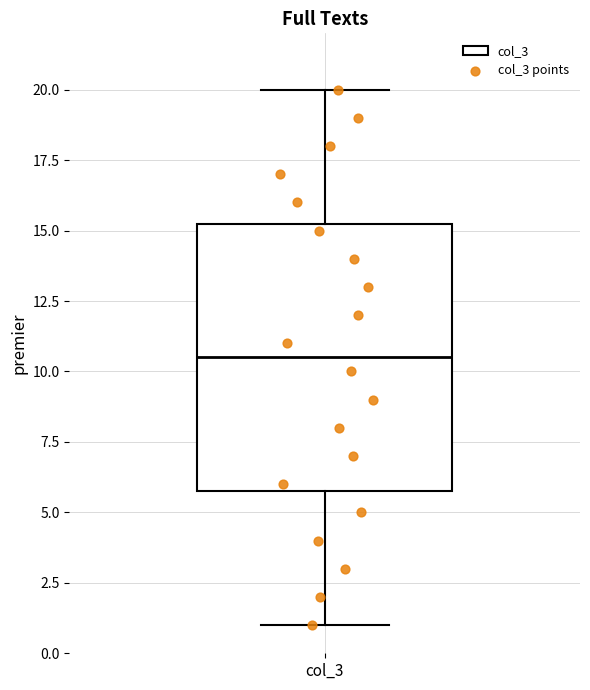

Where does the upper whisker of the box for col_3 end on the y-axis? The values are not printed on the chart, so give them approximately, as read against the axis.

20.0